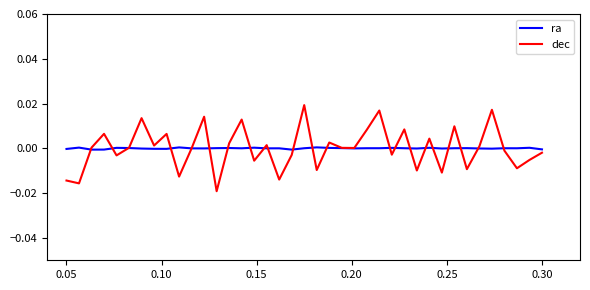

True or false: ra has more than 0 interior local peaks.

True